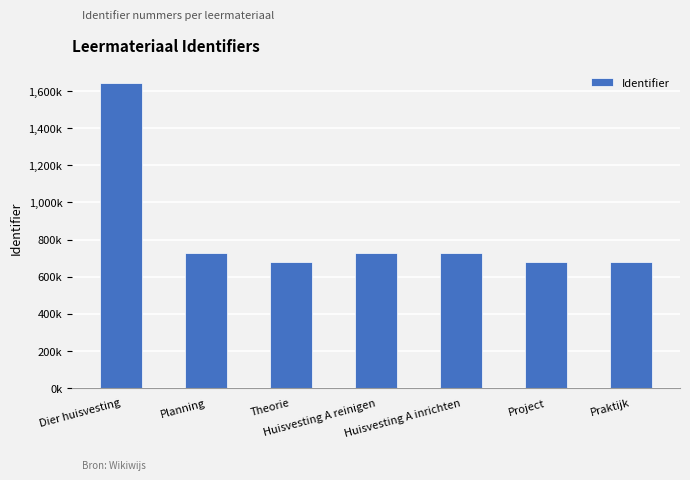

Are the bars horizontal?

No